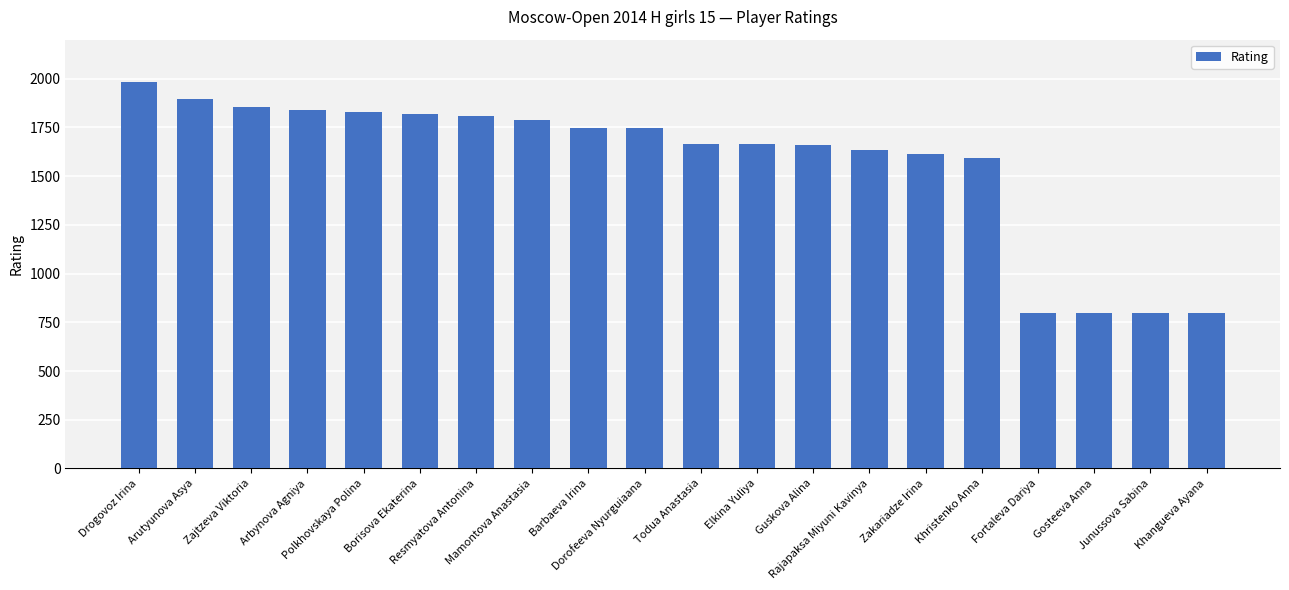

Count the number of categories in the chart.

20